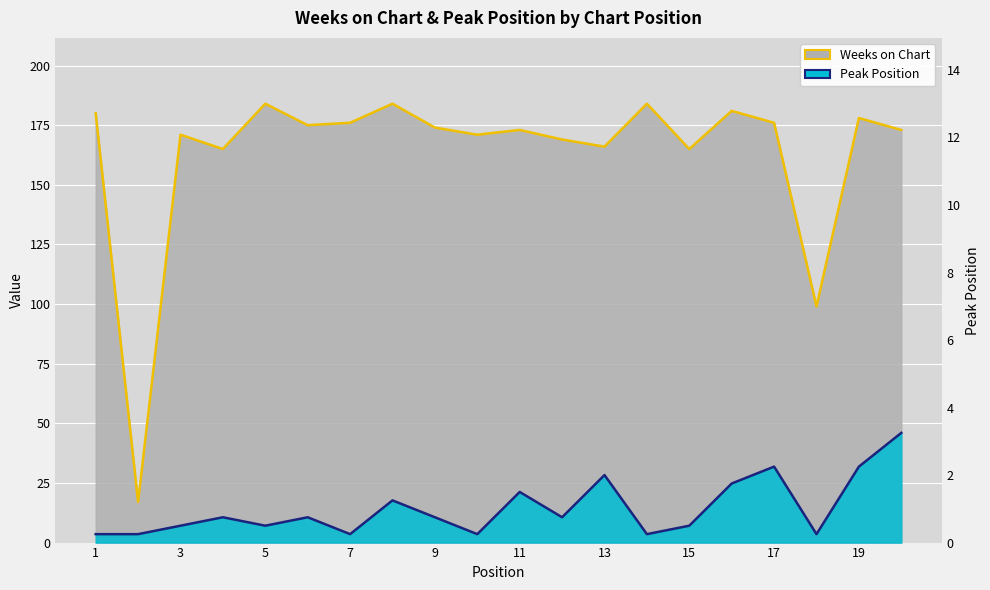

How many distinct data groups are displayed?

2